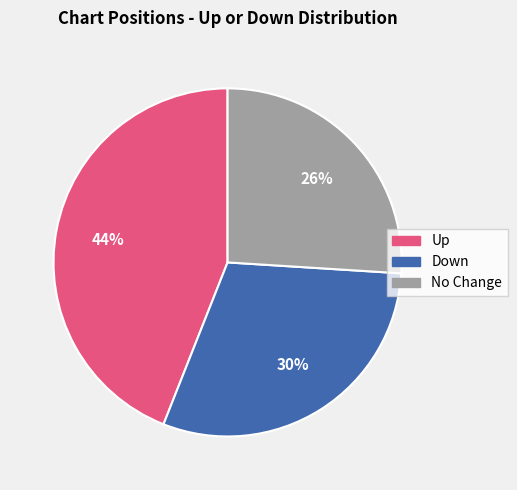

To the nearest percent, what is the average slice percentage?

33%